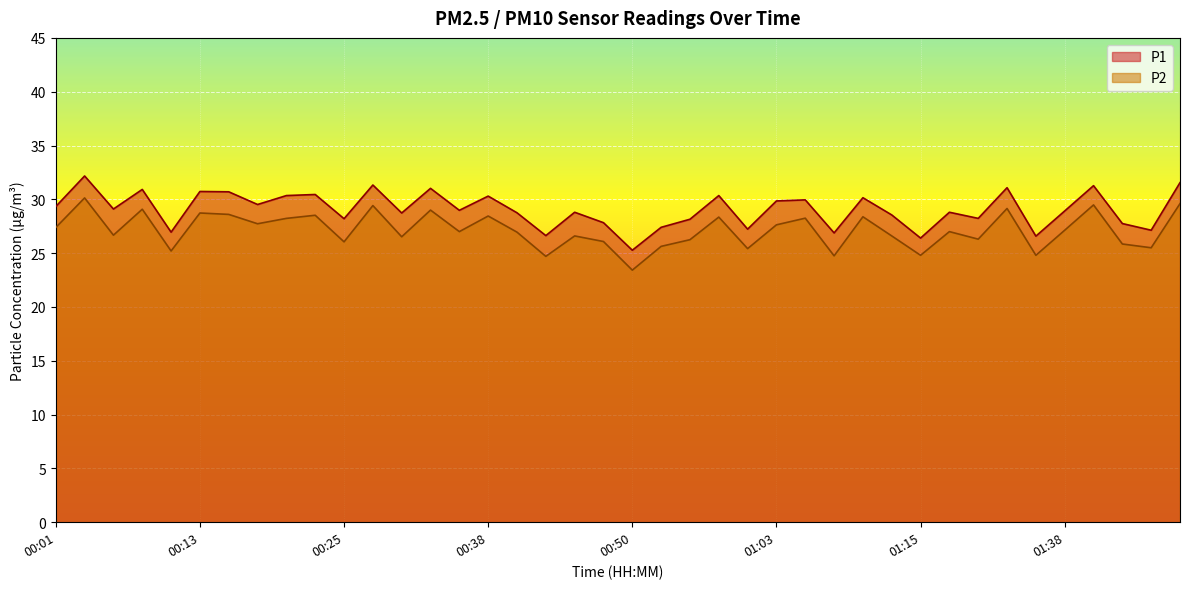

True or false: P1 and P2 intersect in this chart.

False